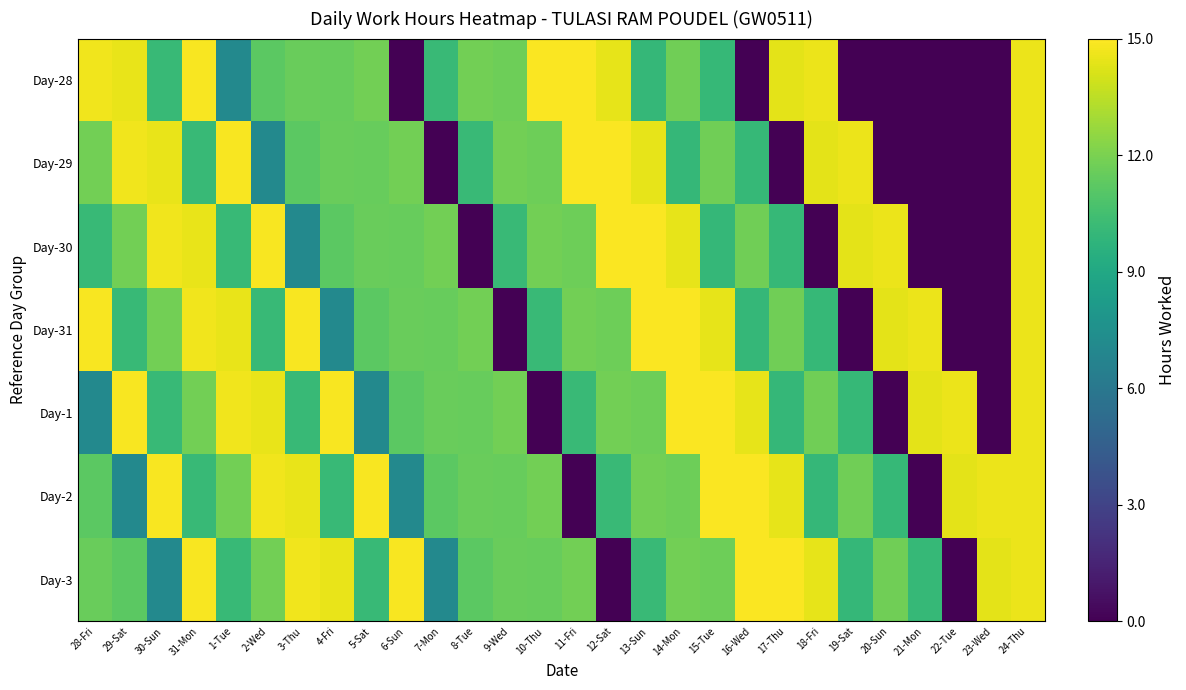

At which category does the chart reach its peak across all series?

10-Thu